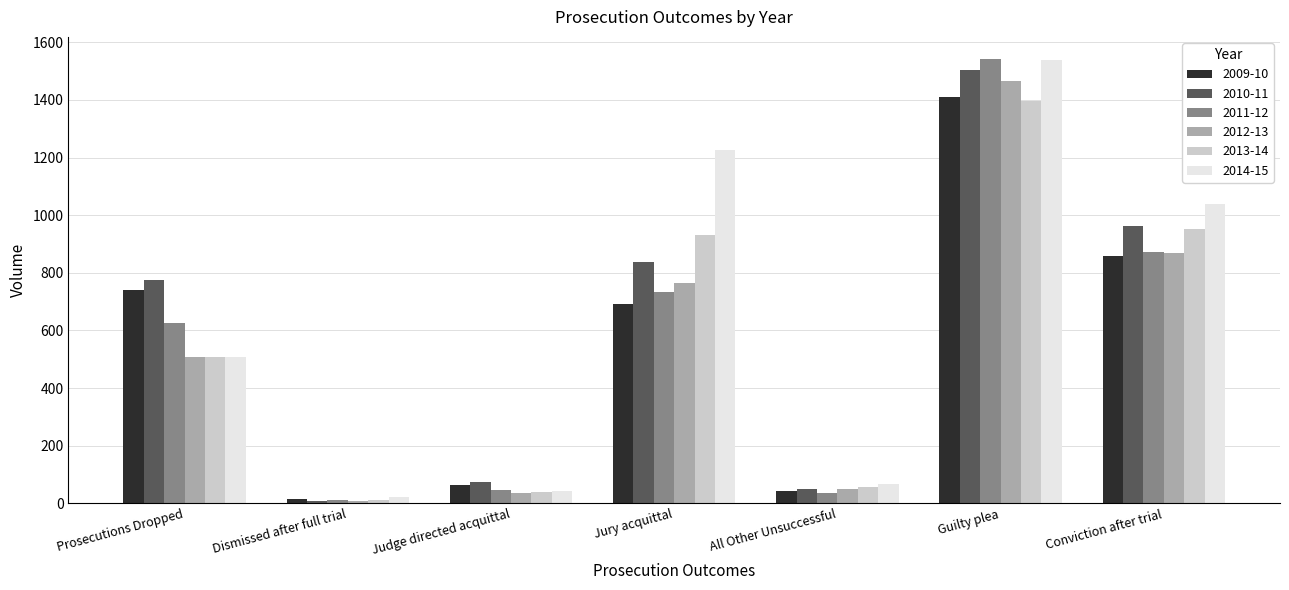

At which label does 2011-12 reach its peak?

Guilty plea